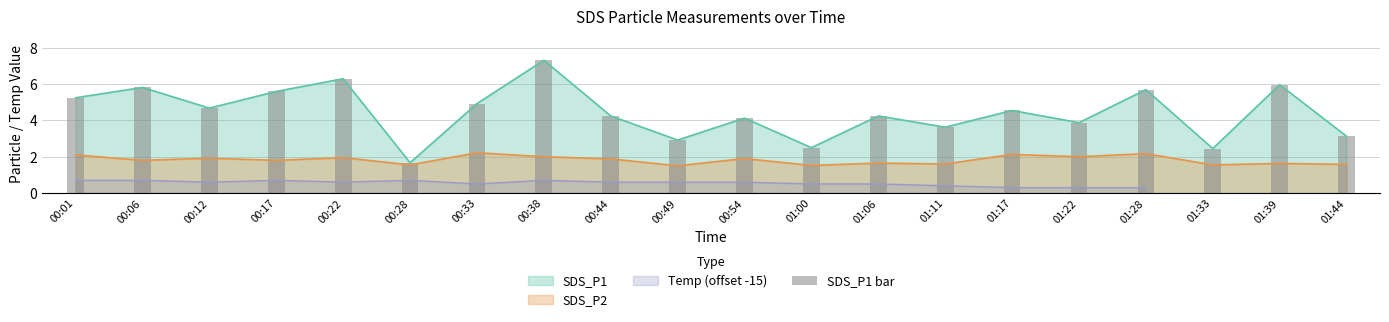

The value at 00:33 is 4.9. True or false?

True